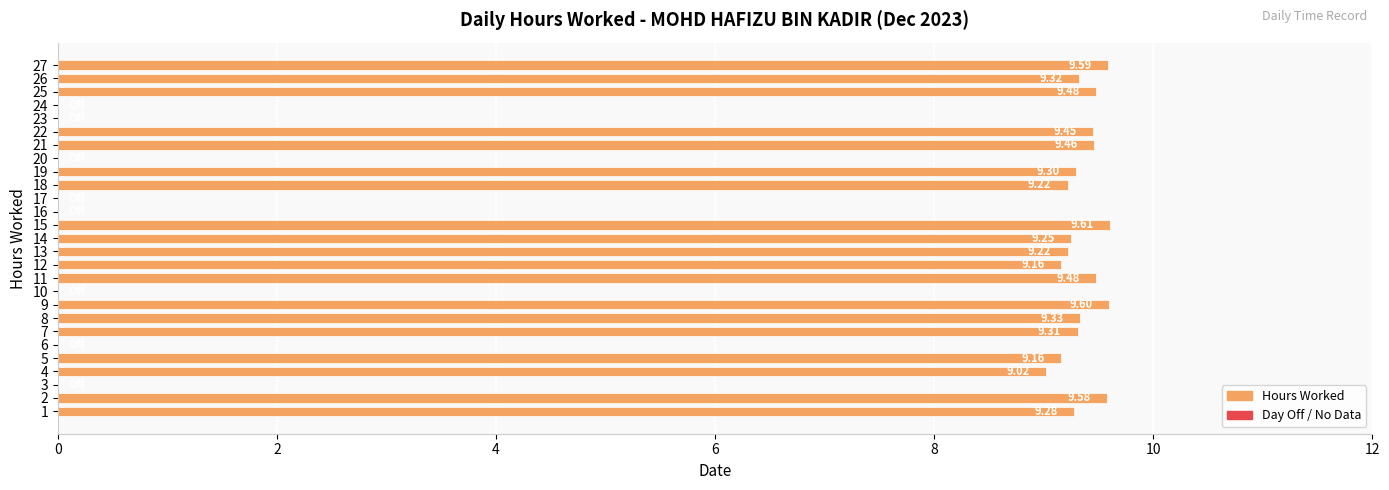

What is the greatest value displayed?

9.6